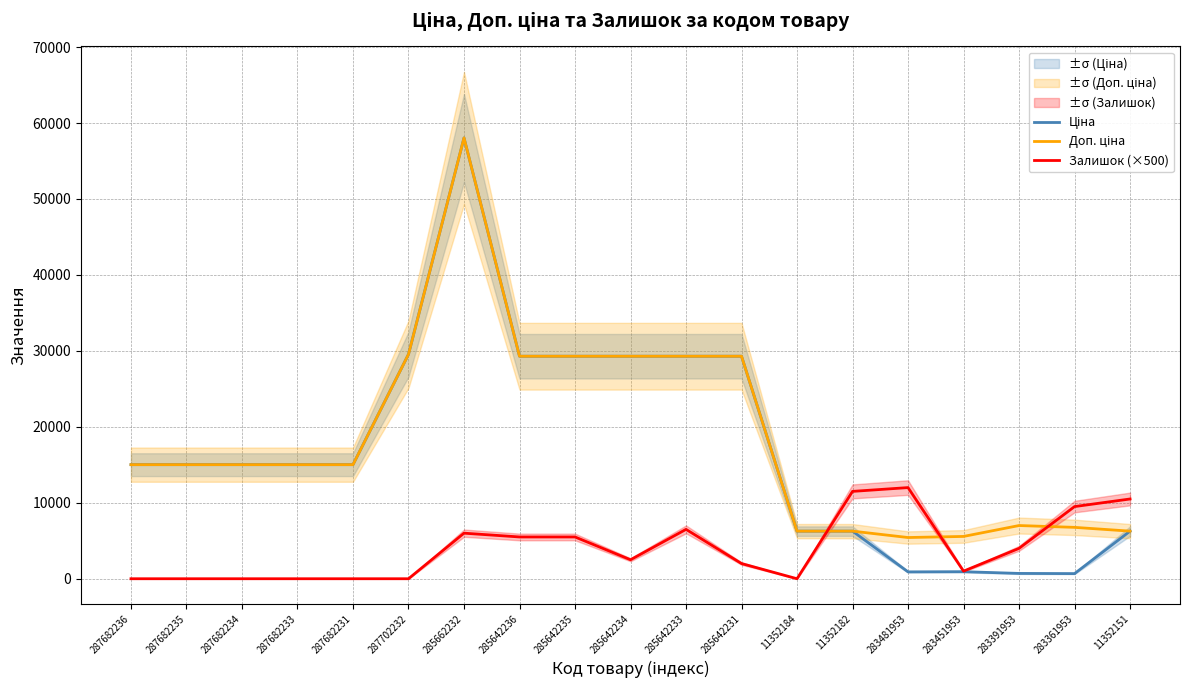

Which has a higher value, 285642235 or 285642236?

285642235